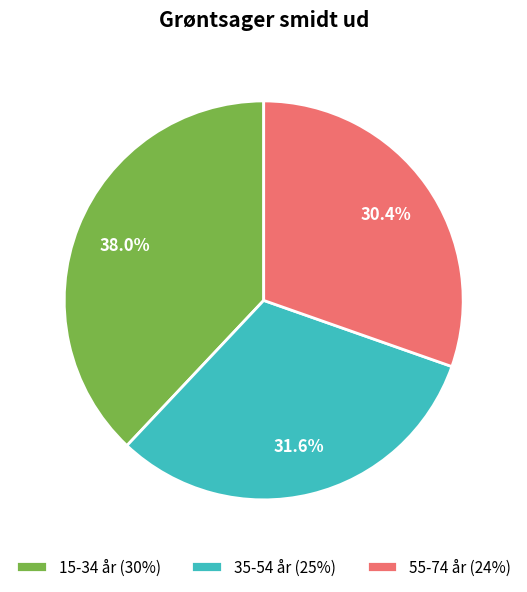

How many segments does this pie chart have?

3